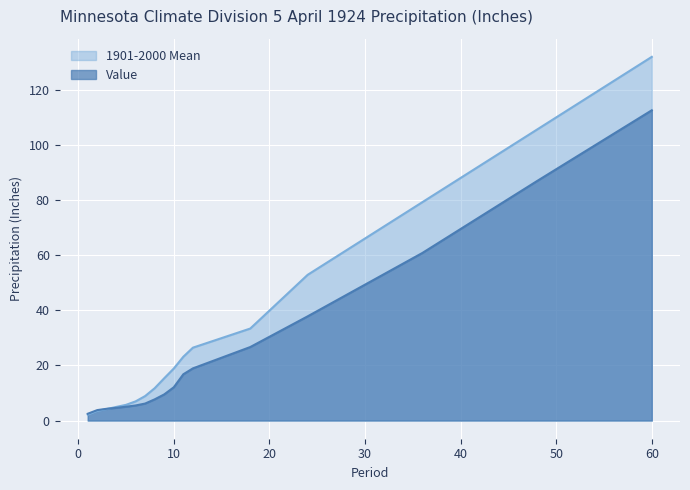

What is the approximate value of 1901-2000 Mean at 24?

52.9